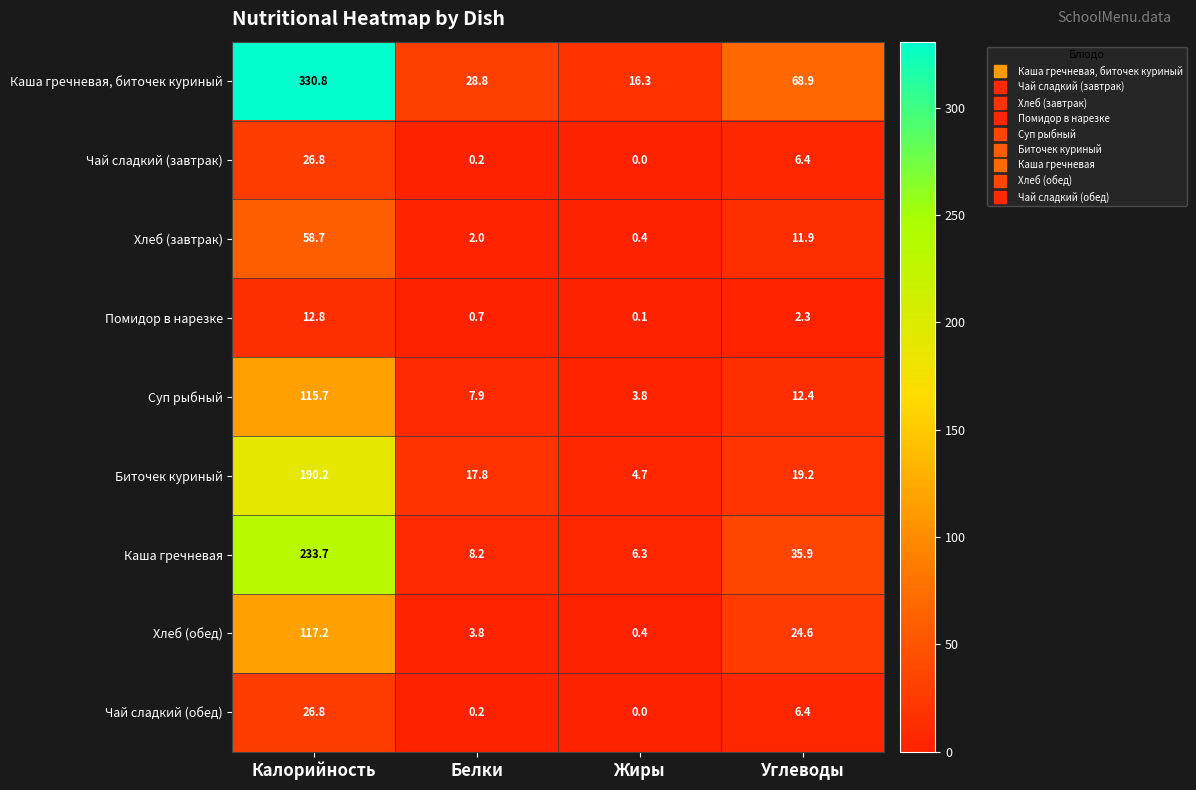

List the labels in order of Хлеб (завтрак) value, smallest first.

Жиры, Белки, Углеводы, Калорийность